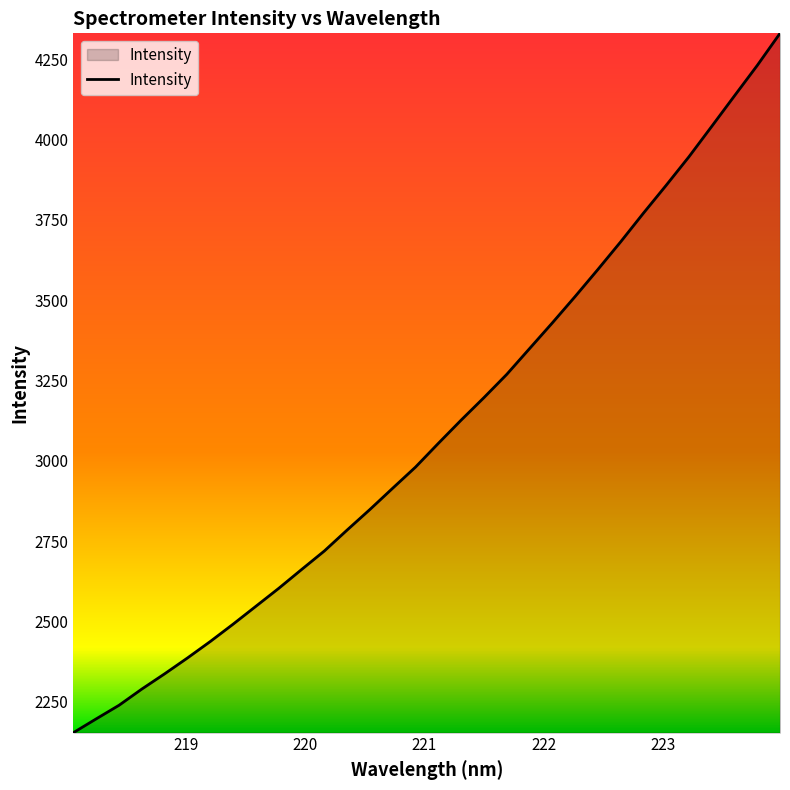

What is the difference between the maximum and minimum values?

2176.4